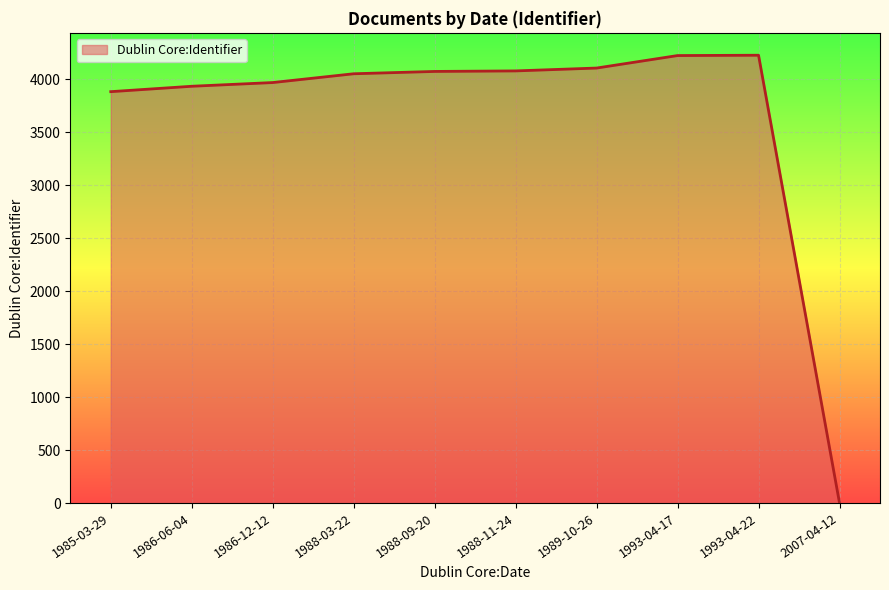

The value at 2007-04-12 is 2563. True or false?

False